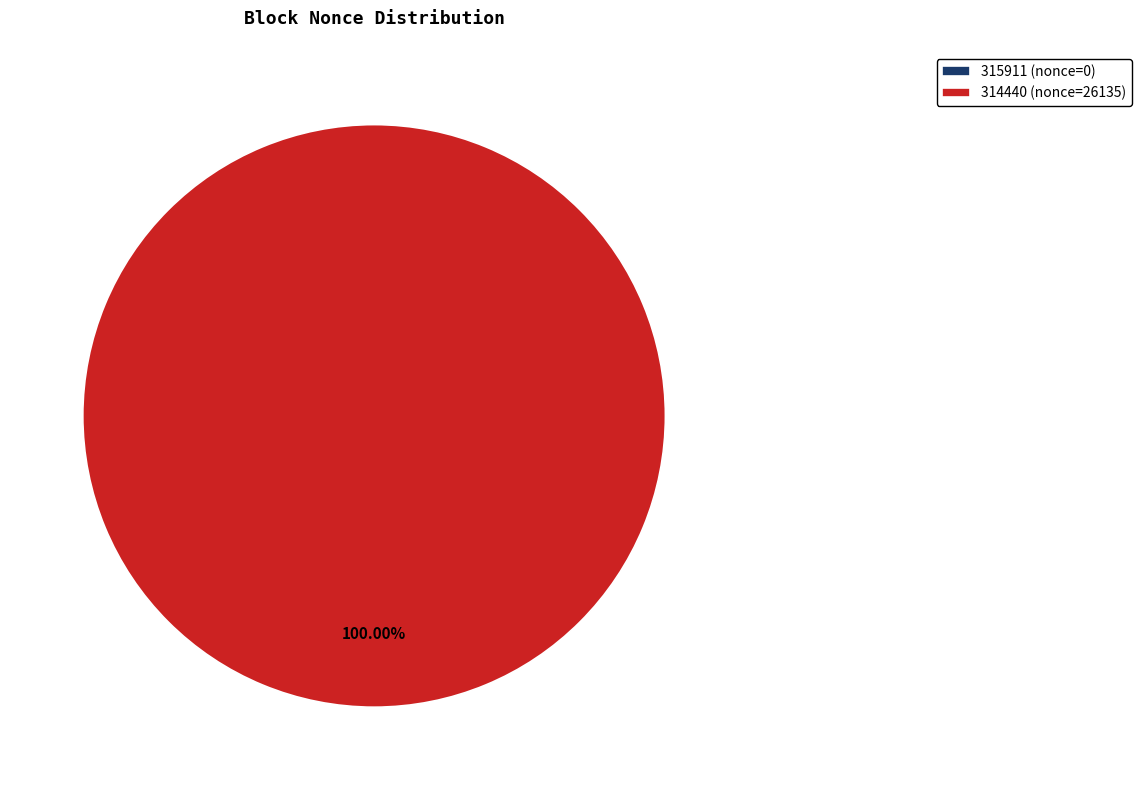

True or false: 314440 accounts for 88% of the total.

False